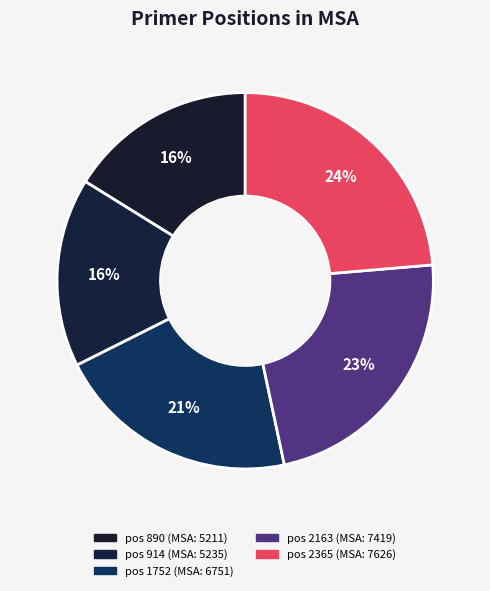

How many segments does this pie chart have?

5